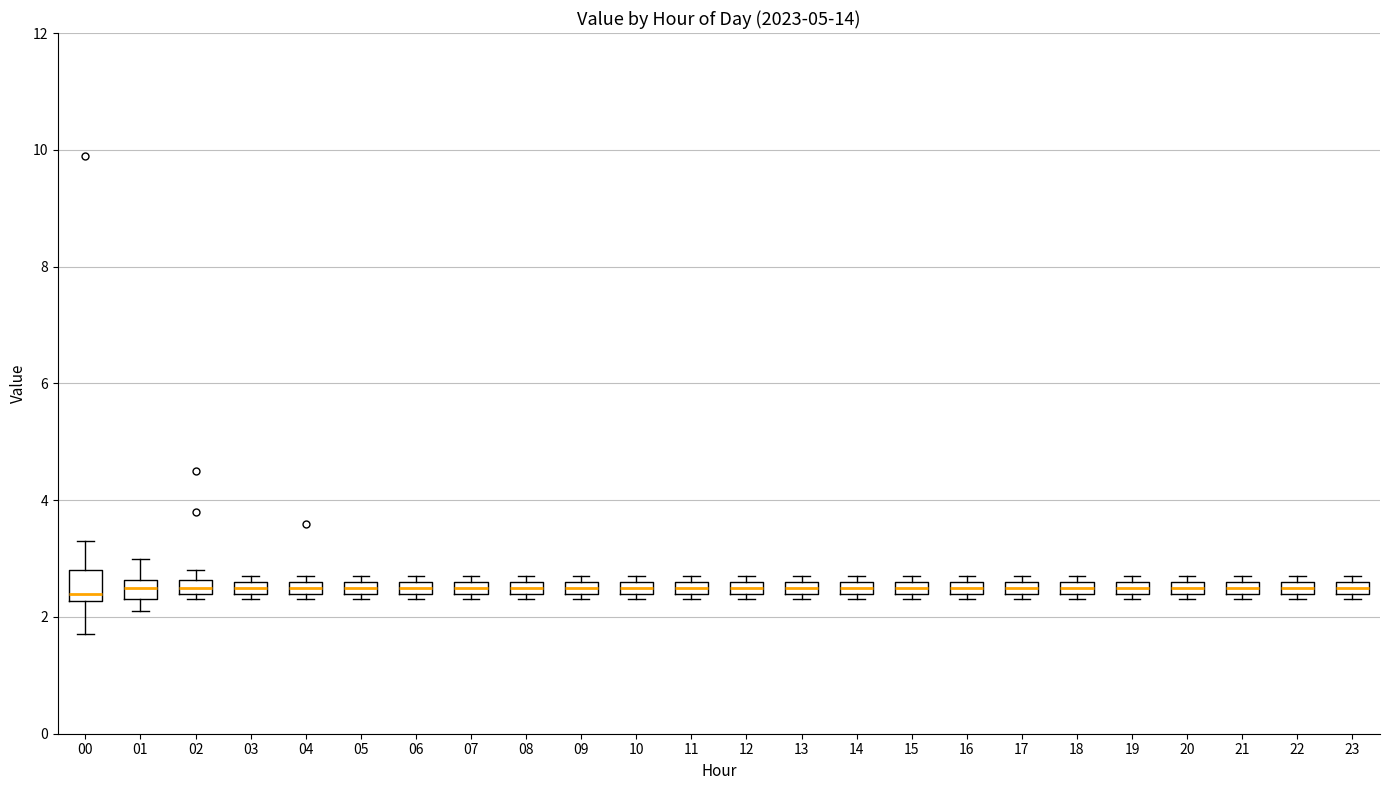

Where is the upper edge of the box at x = 12 on the y-axis? The values are not printed on the chart, so give them approximately, as read against the axis.

2.6